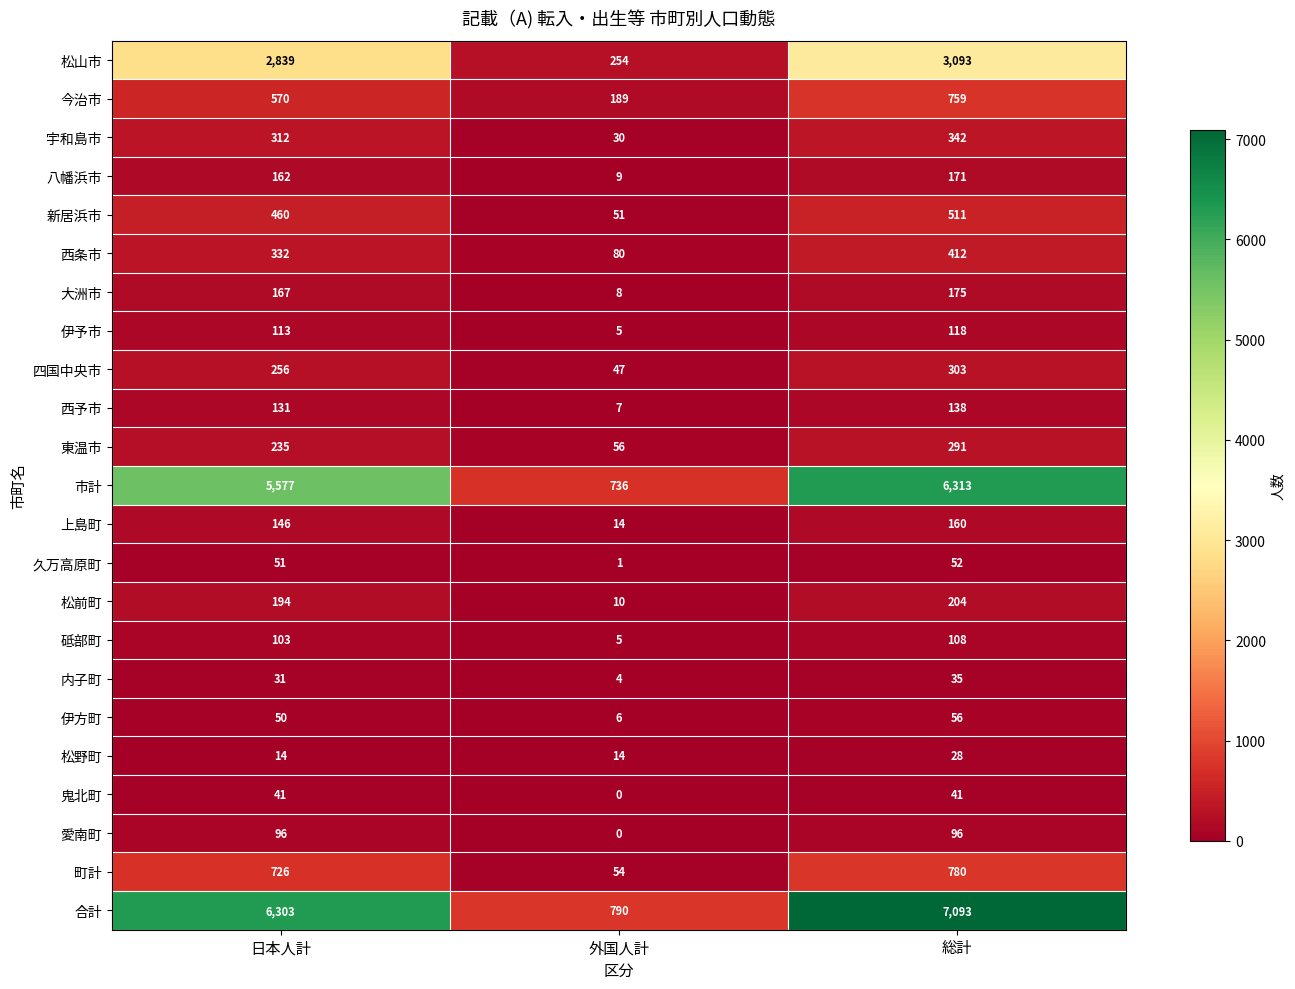

Is it true that 今治市 equals 480 at 総計?

False